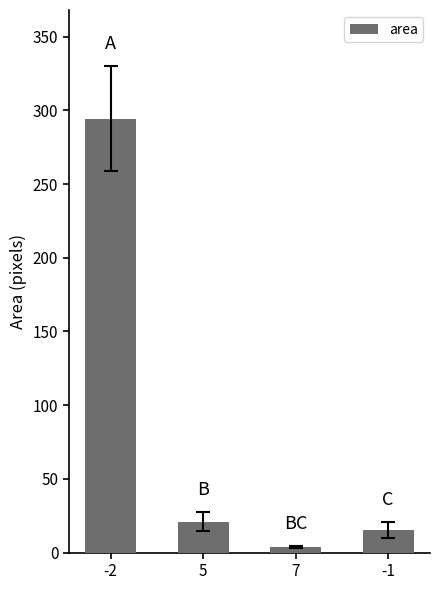

What is the sum of the values at 7 and -2?

298.5